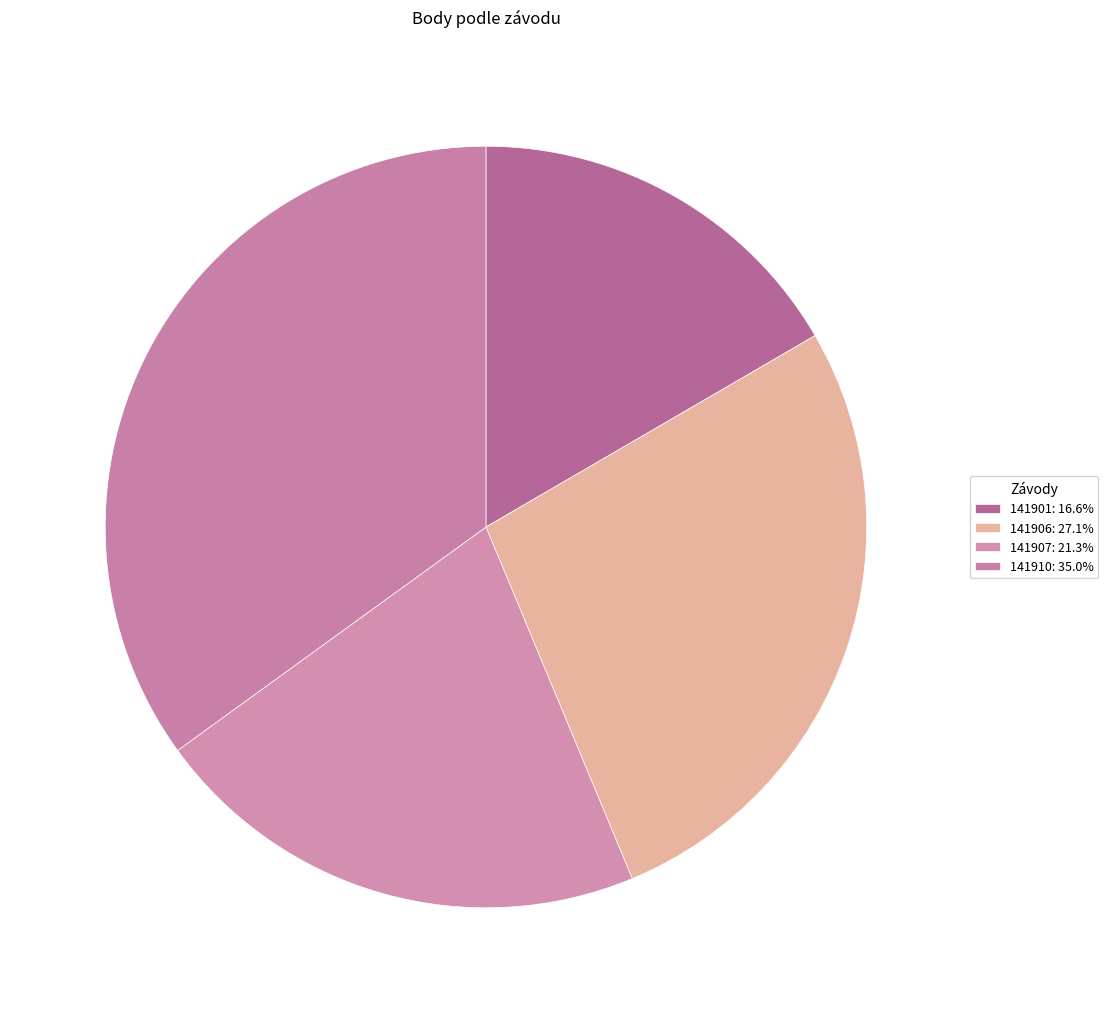

Rank the categories by value from lowest to highest.

141901, 141907, 141906, 141910